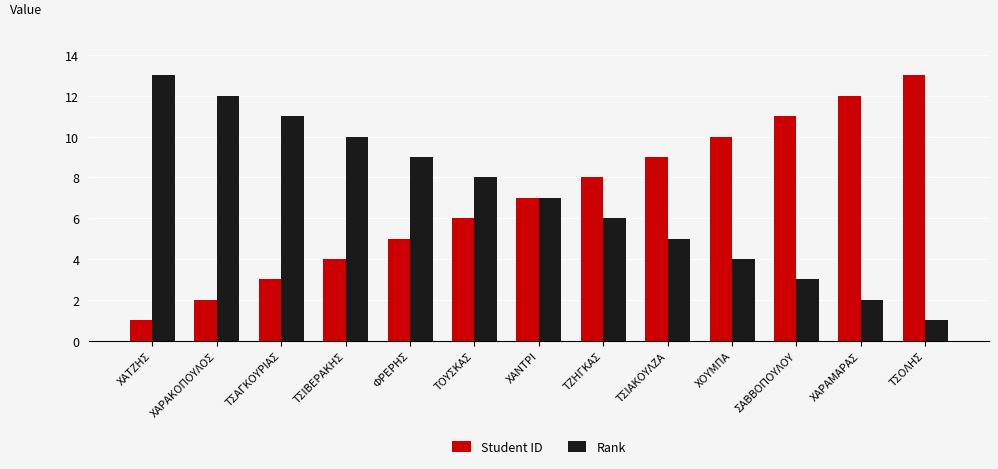

What is the label of the 9th bar from the right?

ΦΡΕΡΗΣ